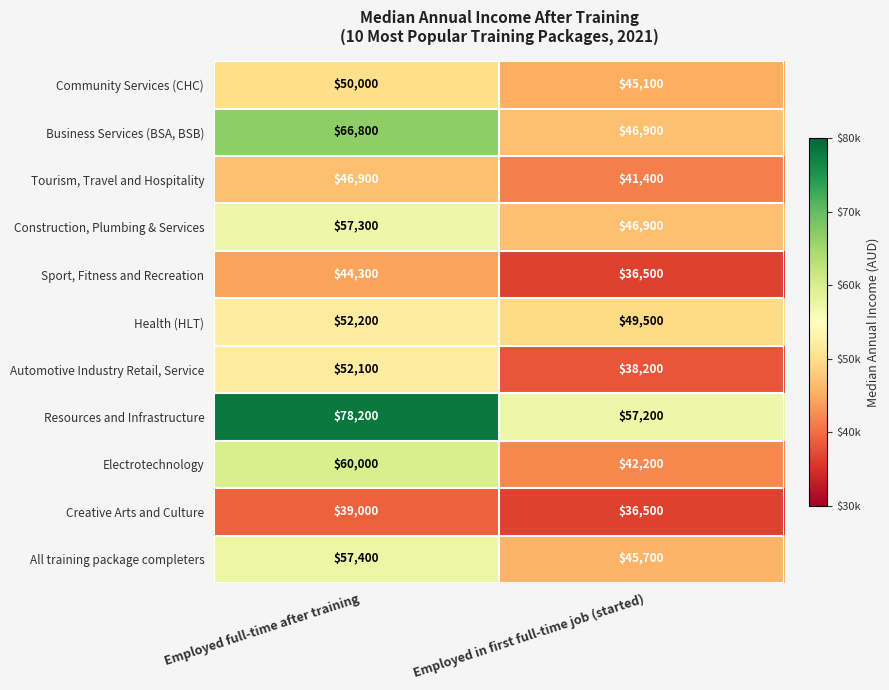

At which category is the sum across all series the highest?

Employed full-time after training